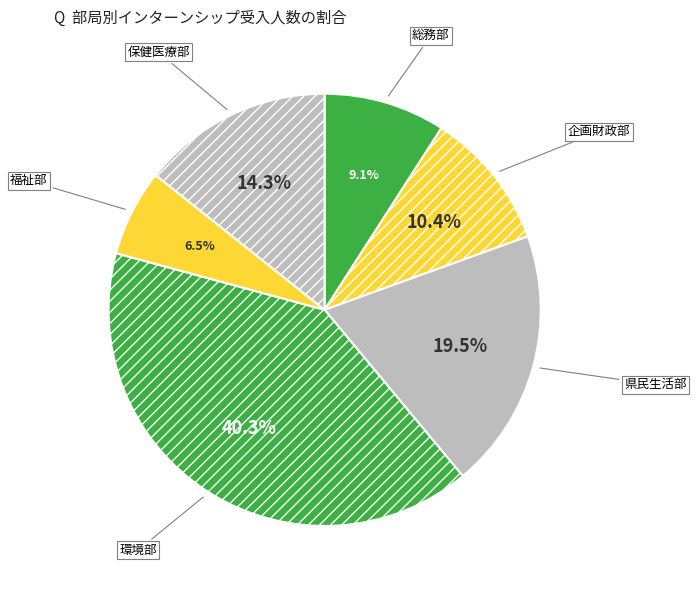

Approximately how many times larger is the value at 県民生活部 compared to 総務部?

2.1